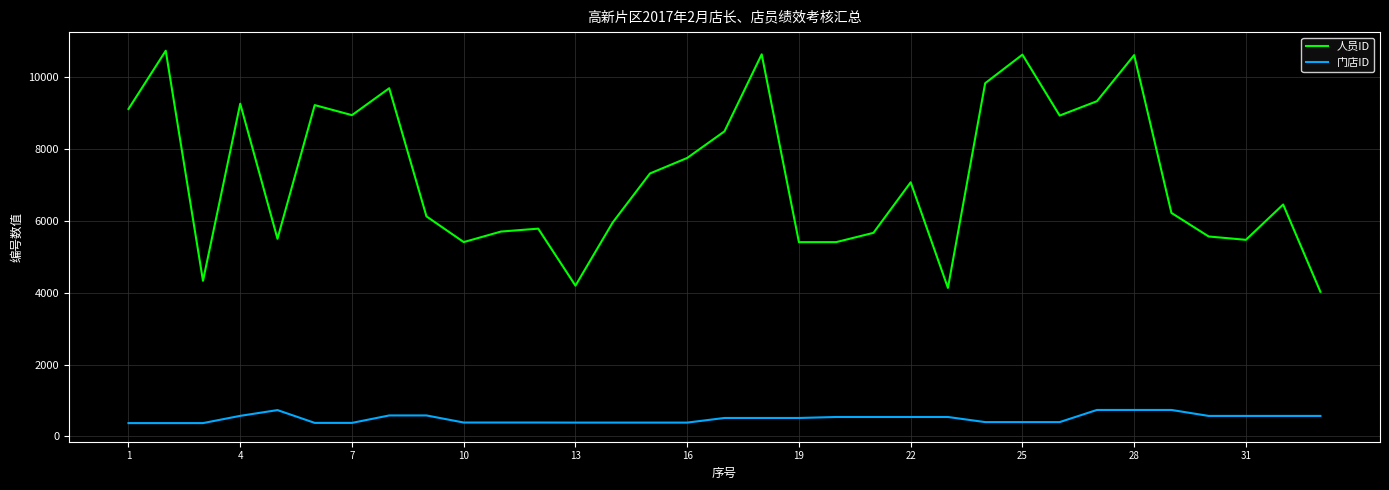

Rank the series by their average value, from highest to lowest.

人员ID, 门店ID